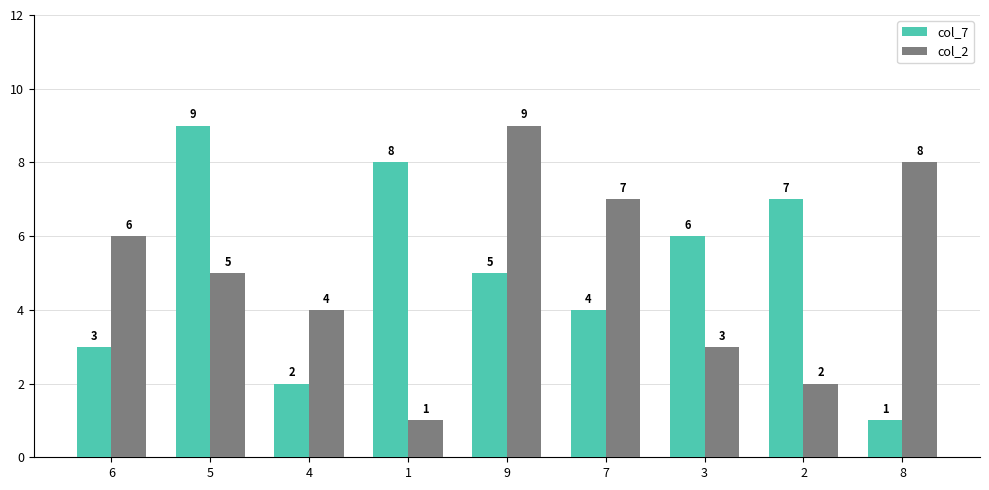

Reading left to right, list all the values displayed in this chart.

col_7: 6=3	5=9	4=2	1=8	9=5	7=4	3=6	2=7	8=1
col_2: 6=6	5=5	4=4	1=1	9=9	7=7	3=3	2=2	8=8